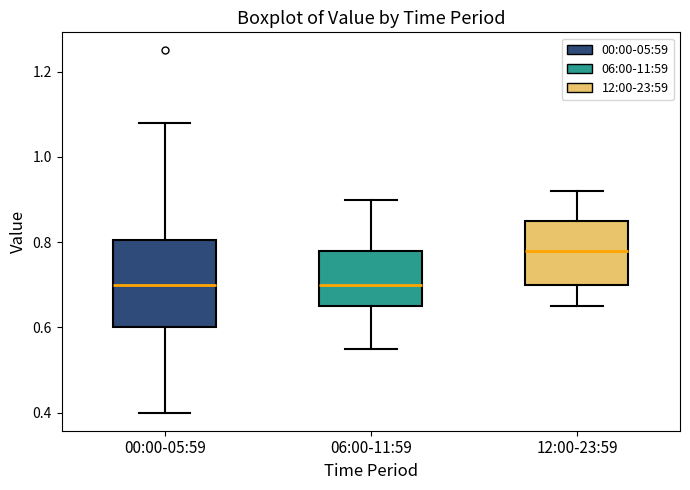

Comparing the boxes themselves (not the whiskers), which one is the tallest?

00:00-05:59